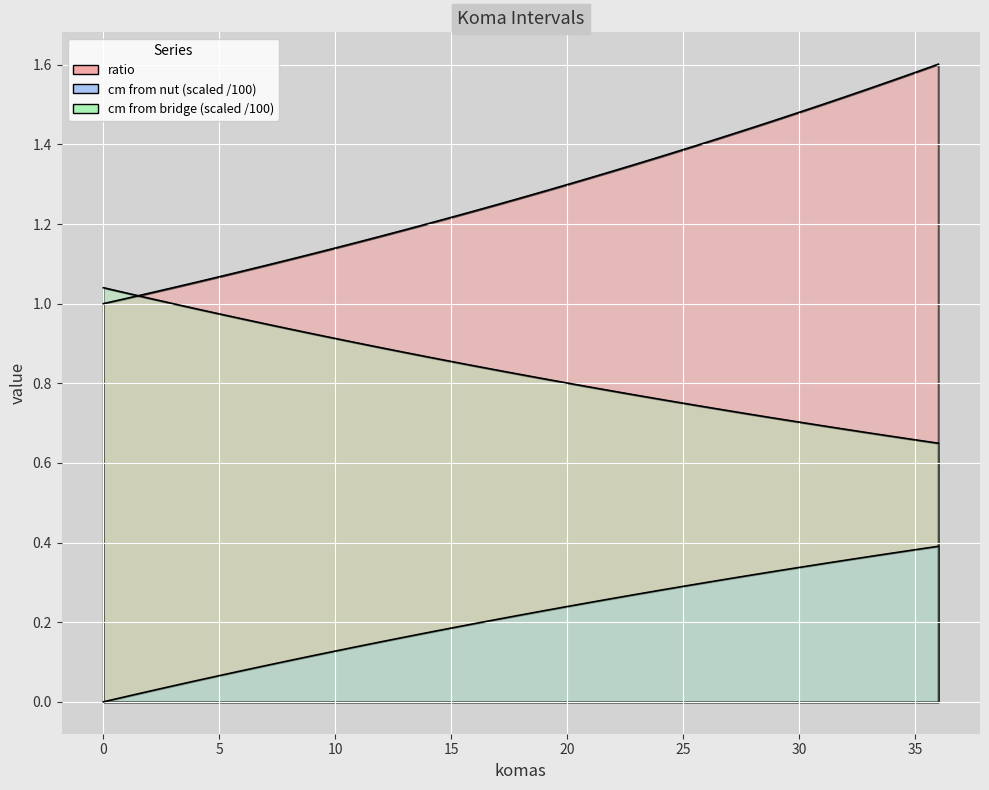

Does the chart display data point markers on the line(s)?

No